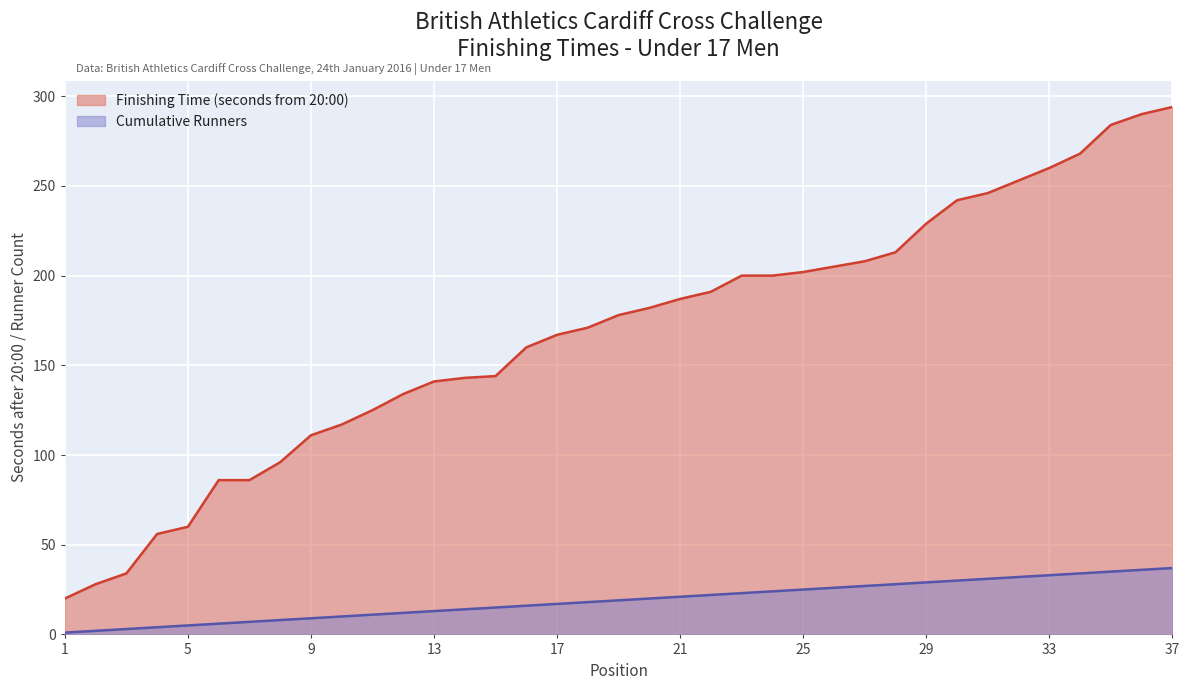

True or false: Finishing Time (seconds from 20:00) and Cumulative Runners cross at least once.

False